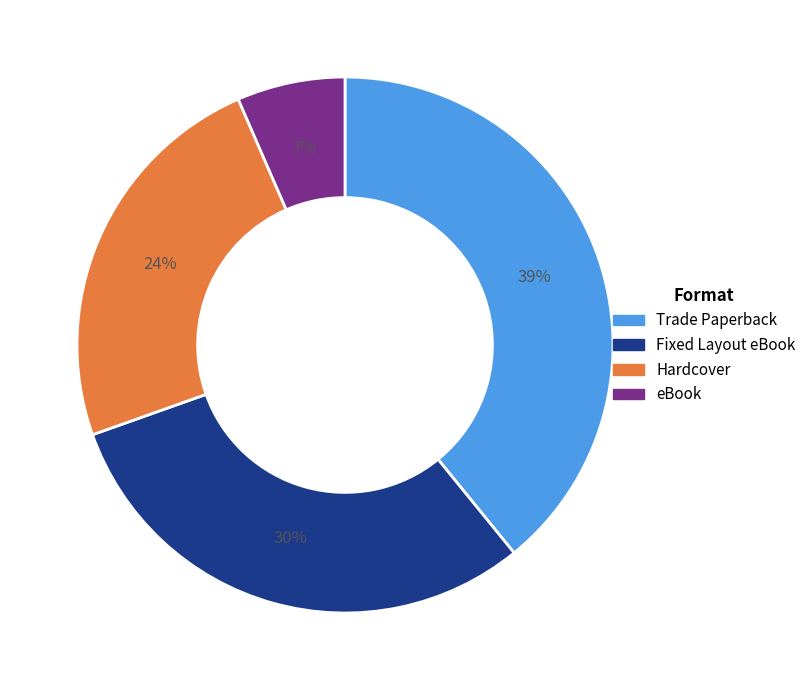

Do Hardcover and eBook together represent more than half of the pie?

No